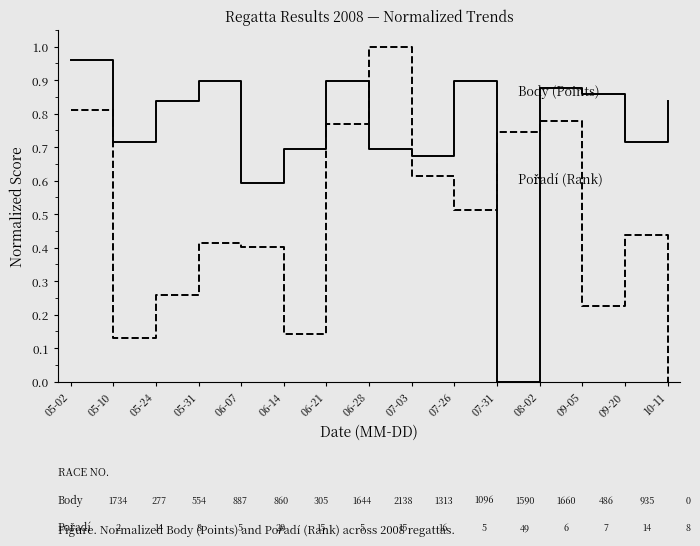

Does the chart display data point markers on the line(s)?

No